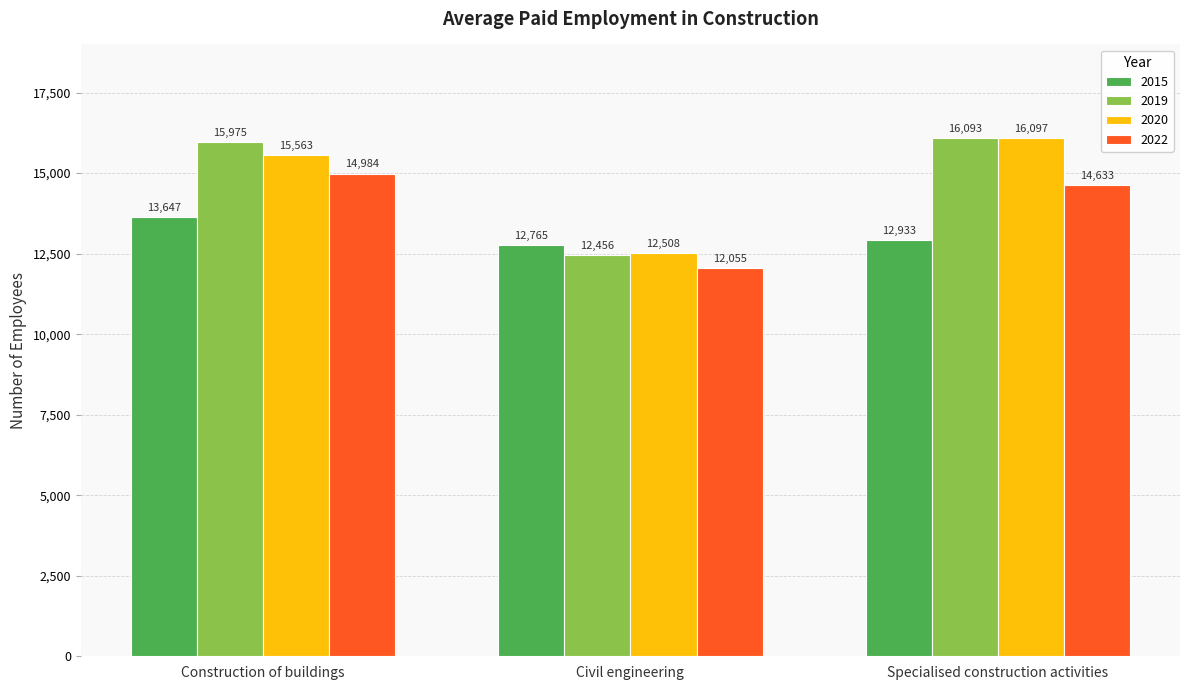

What is the difference between the maximum and second lowest values in the 2019 series?

118